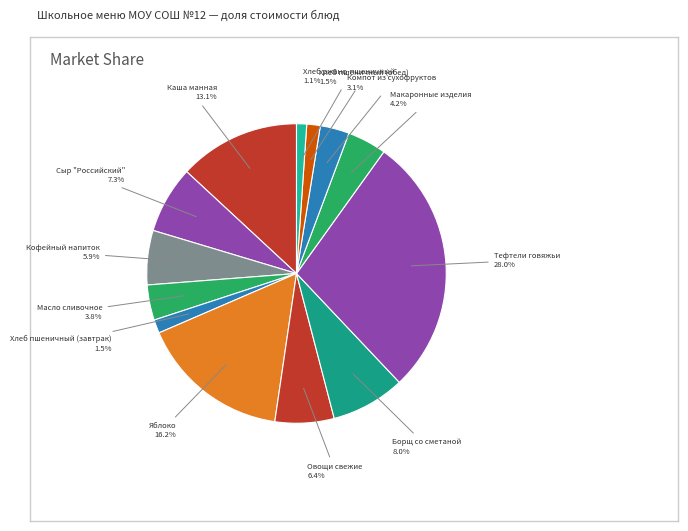

Count the number of slices in the pie.

13